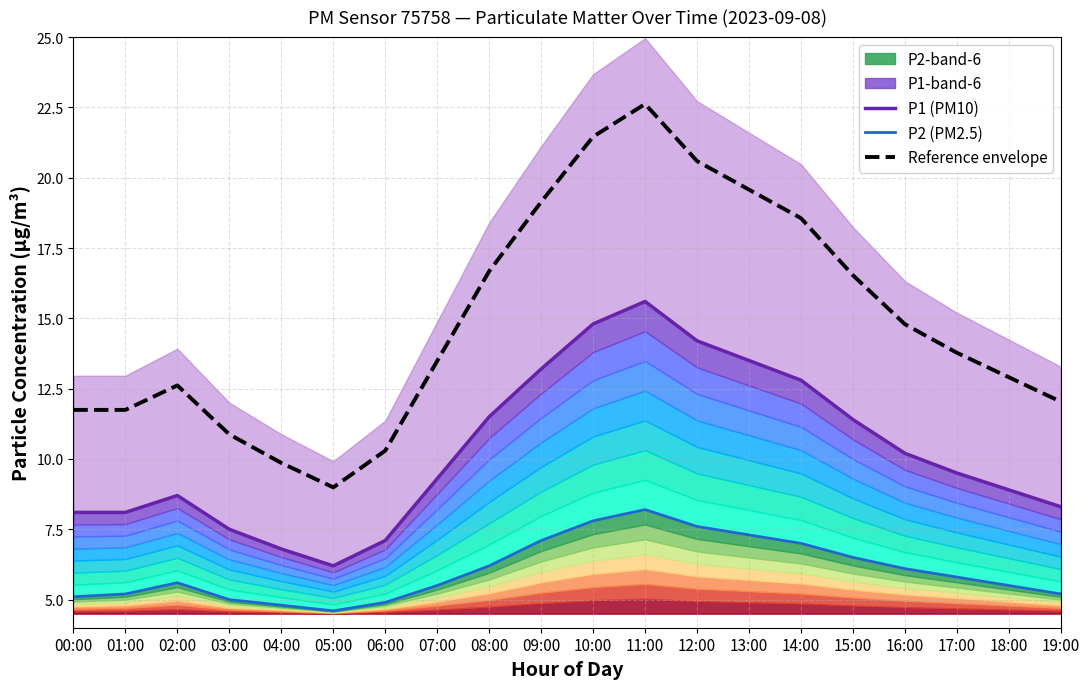

Where is the first local minimum for Reference envelope?

05:00